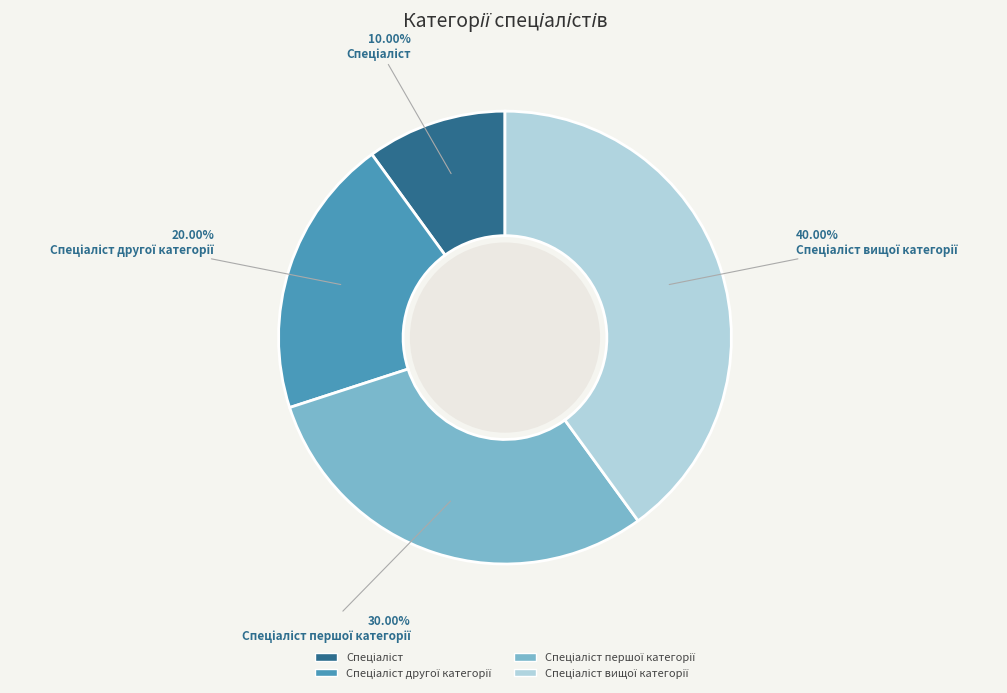

Is there any slice that represents more than half of the pie?

No